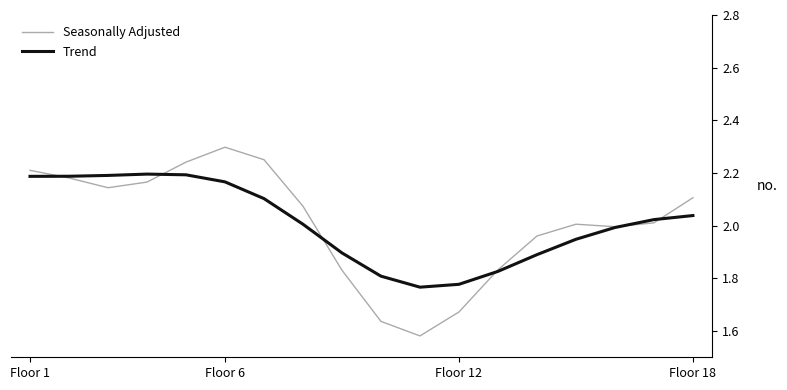

How many intersections are there between Seasonally Adjusted and Trend?

6